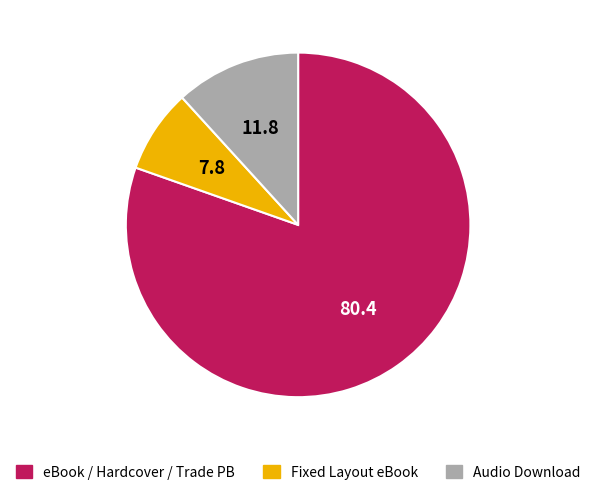

Rank the categories by value from lowest to highest.

Fixed Layout eBook, Audio Download, eBook / Hardcover / Trade PB